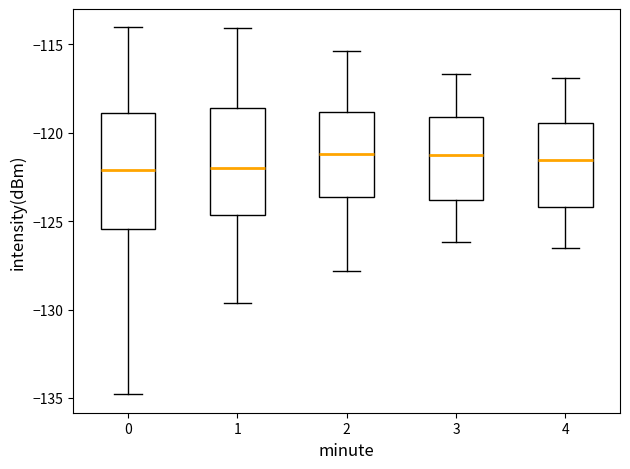

Where is the upper edge of the box at x = 2 on the y-axis? The values are not printed on the chart, so give them approximately, as read against the axis.

-119.0